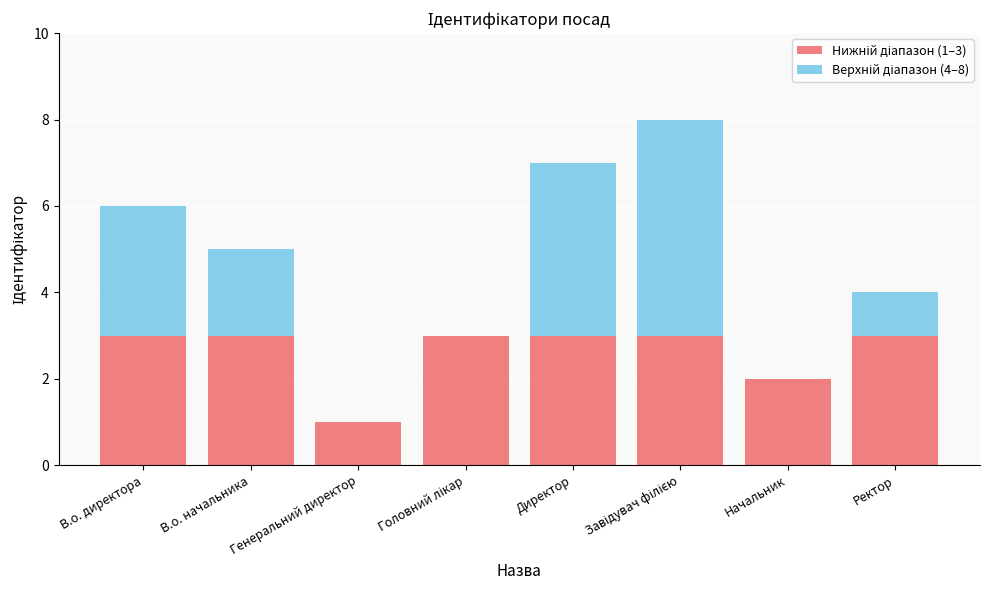

Are the bars grouped side by side (vs. stacked)?

No